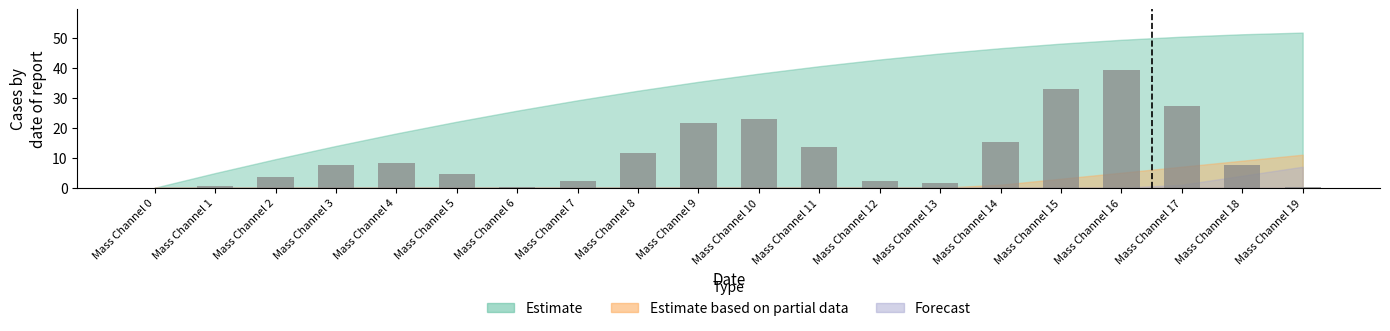

What is the change in value from Mass Channel 2 to Mass Channel 19?

-3.3